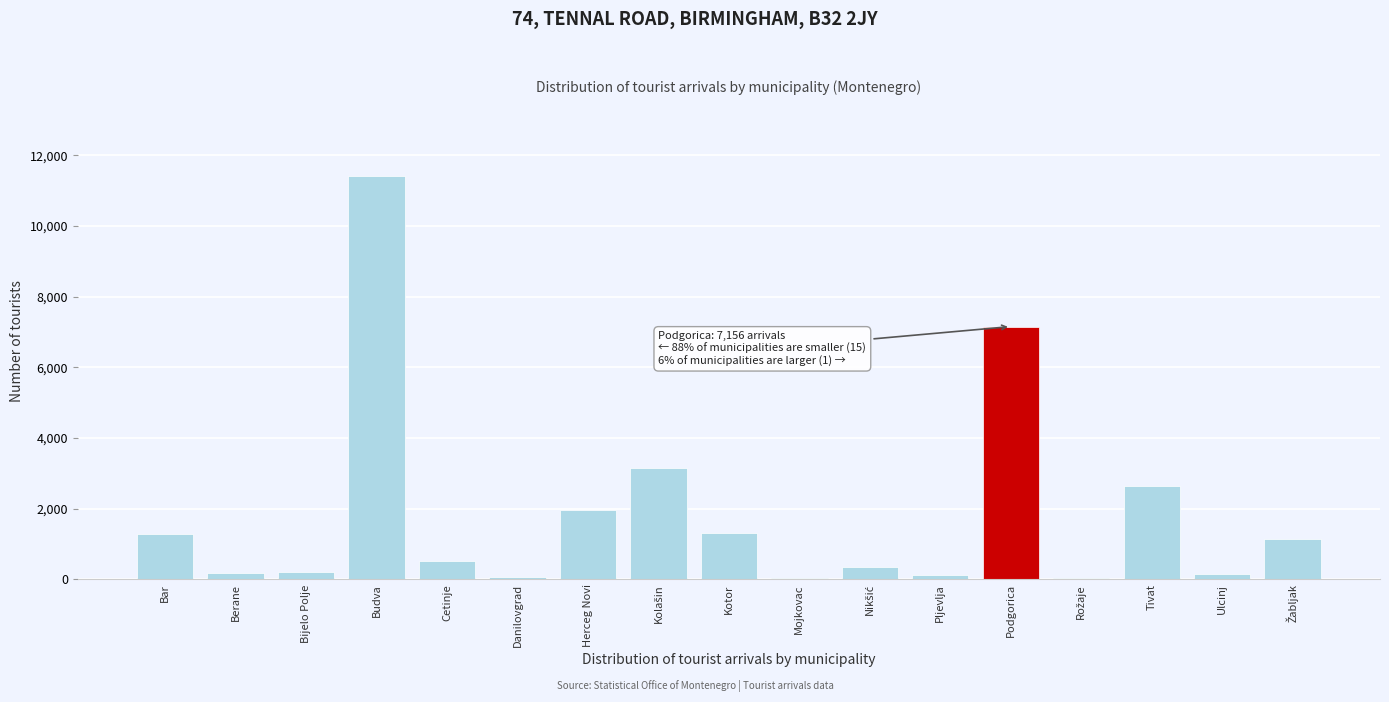

The value at Kotor is 1311. True or false?

True